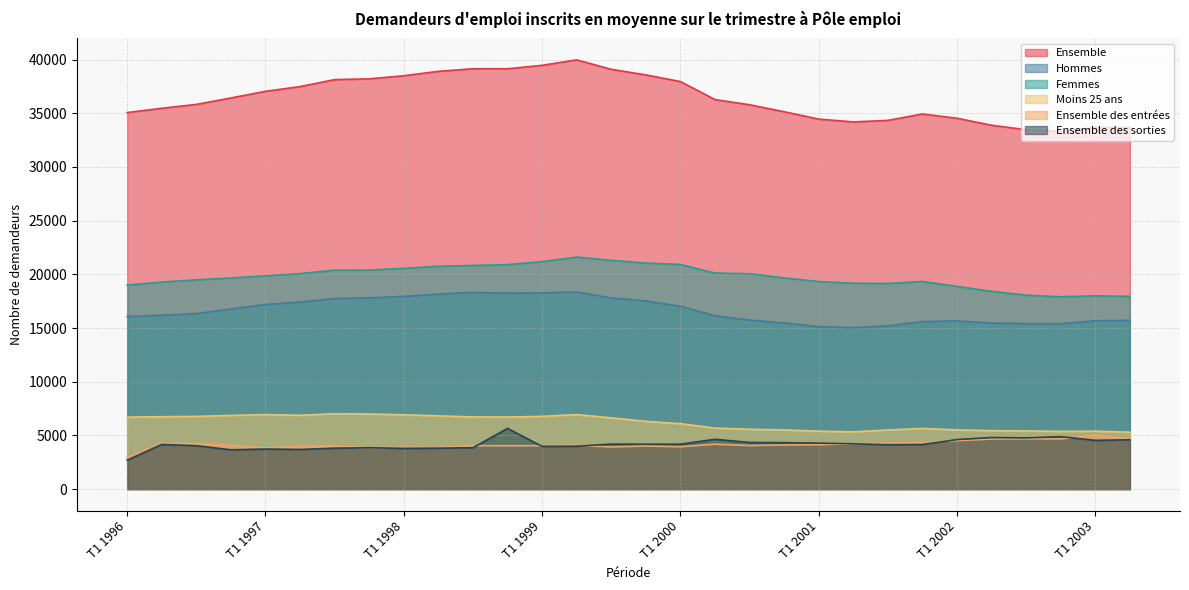

Which series has the largest total across all categories?

Ensemble